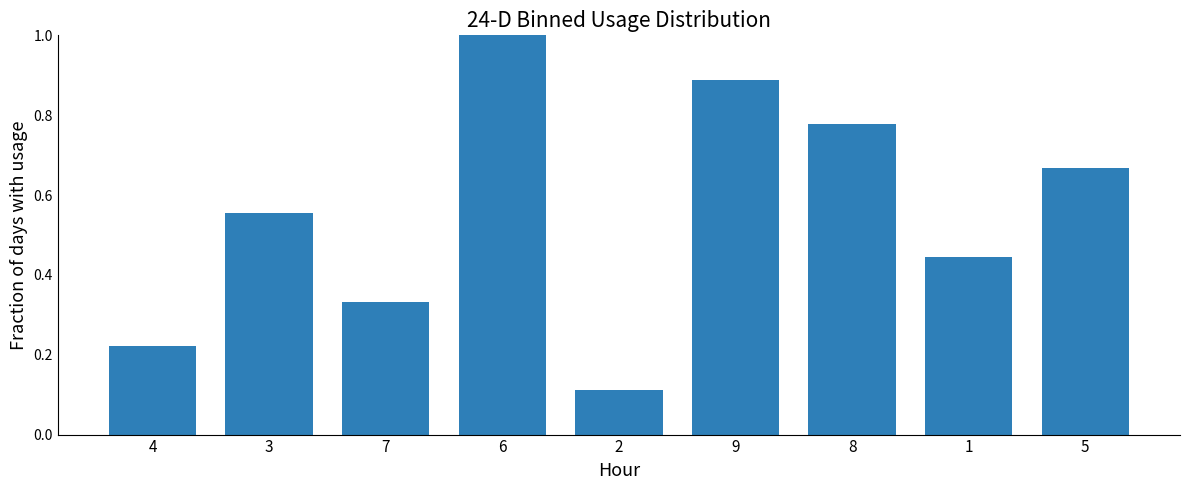

What is the label of the 8th bar from the right?

3